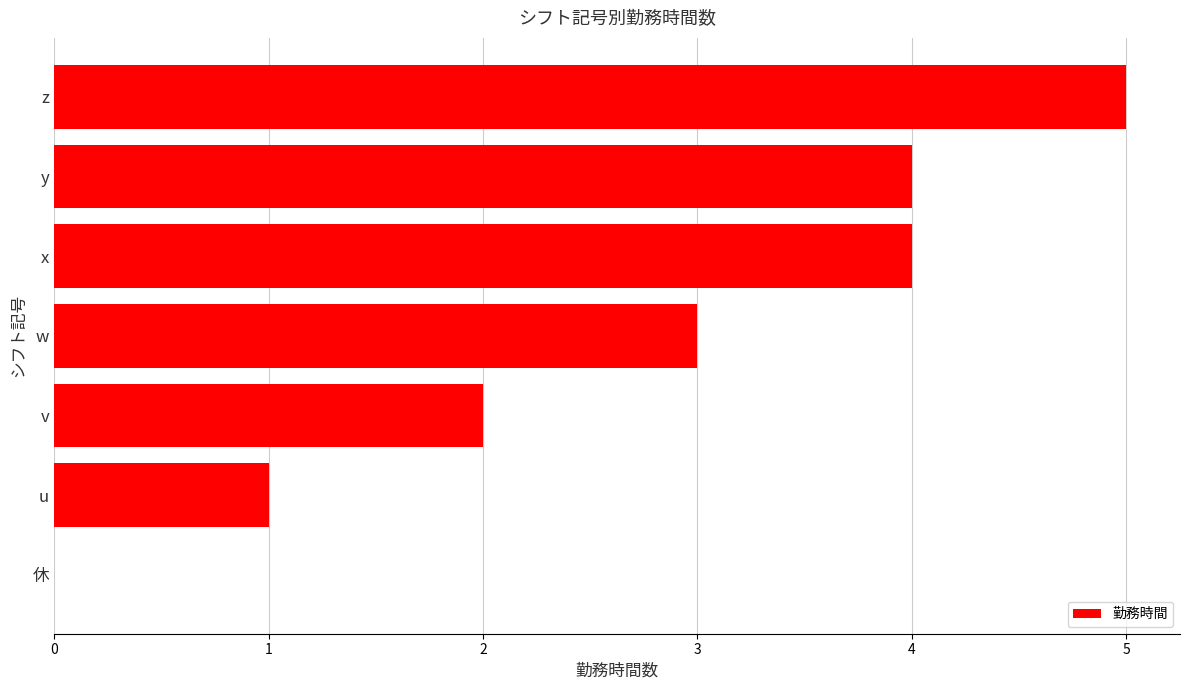

What is the change in value from z to u?

-4